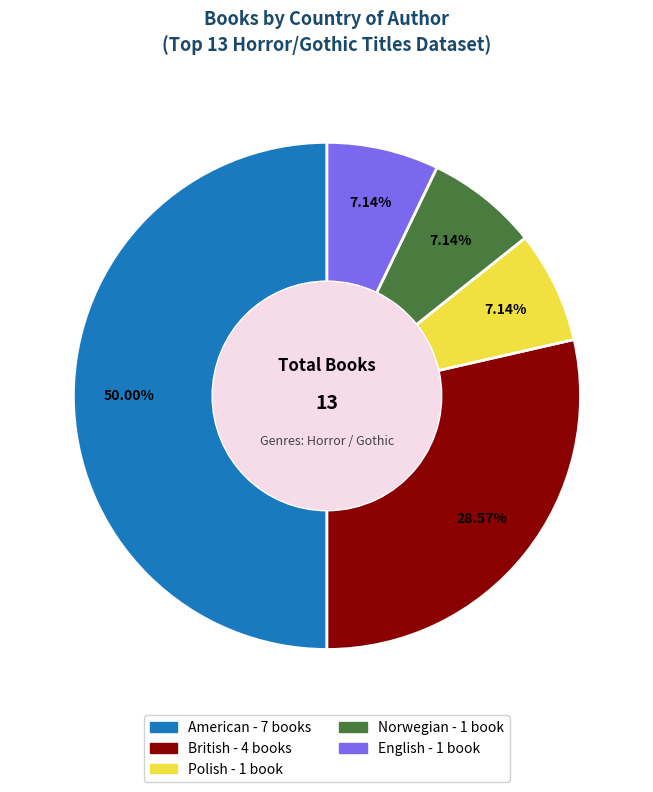

Is the sum of English and American greater than half?

Yes